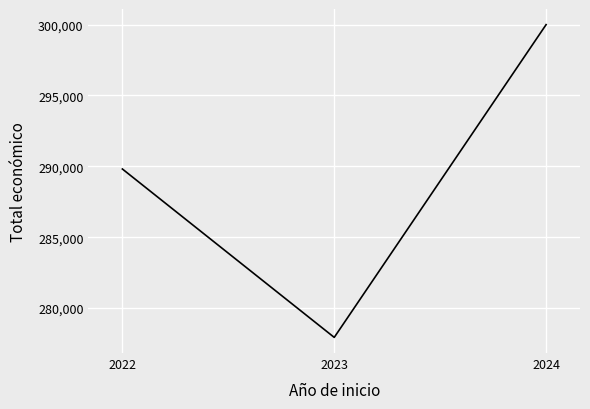

What is the sum of all values?

867738.0